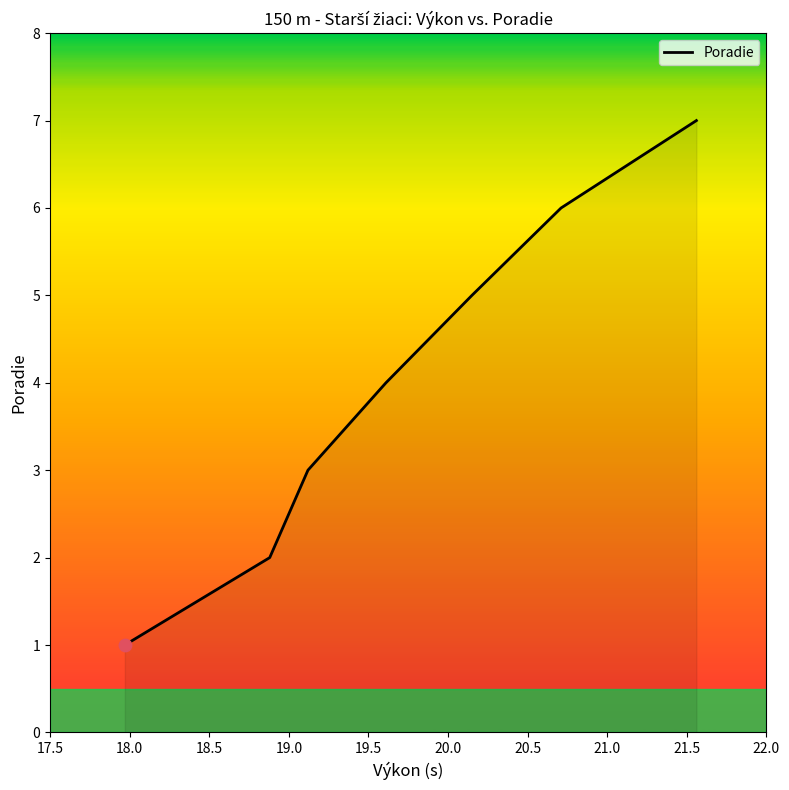

What is the sum of all values?

28